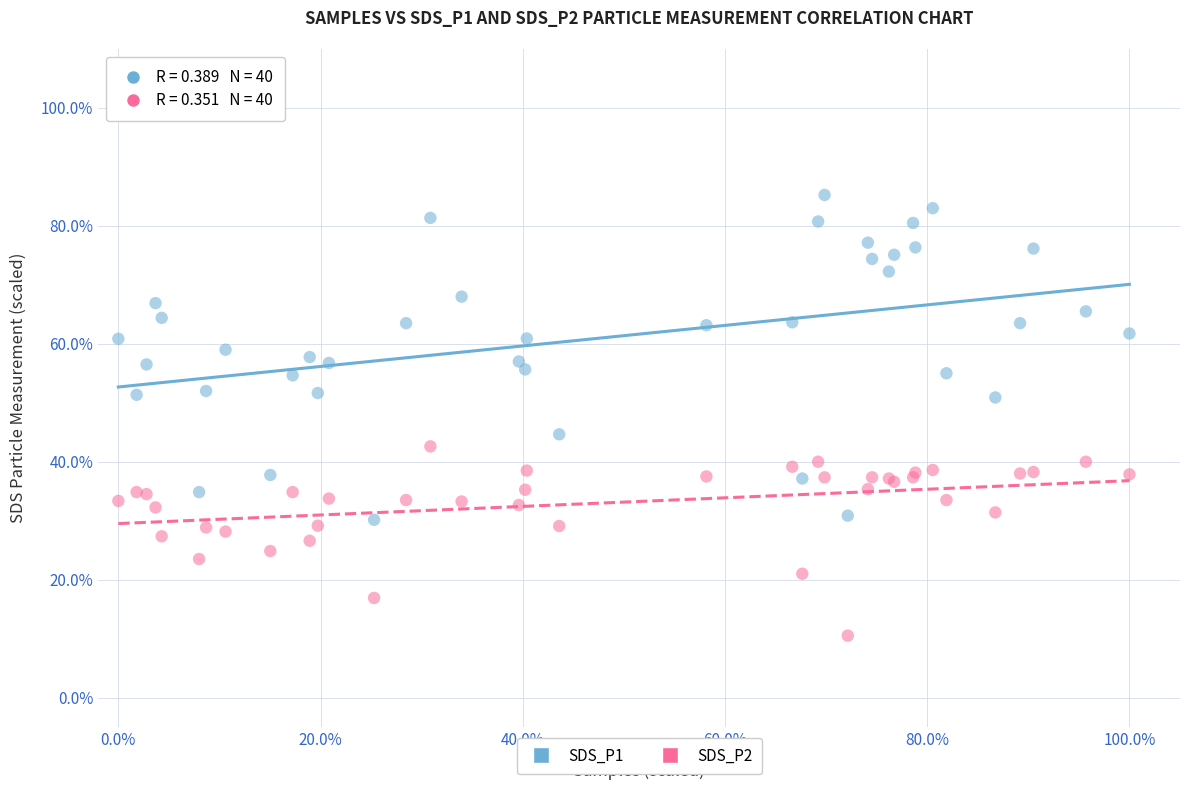

What are all the series names shown in the legend?

SDS_P1, SDS_P2